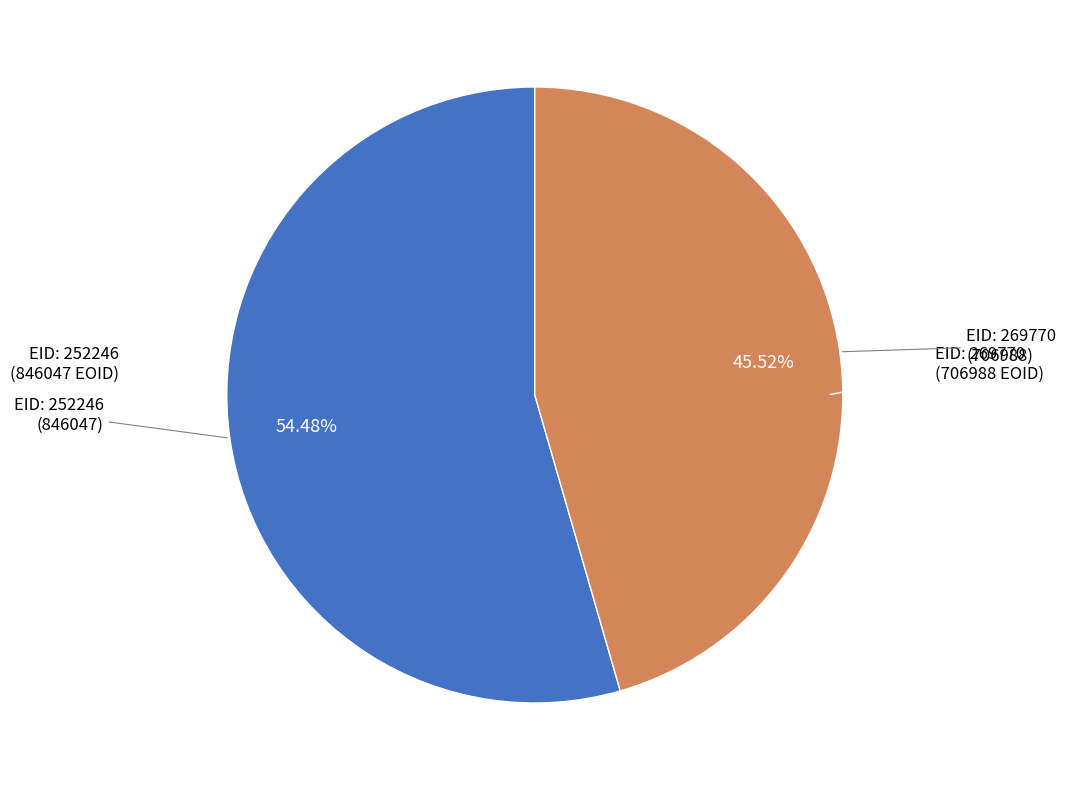

Does any single category account for the majority?

Yes